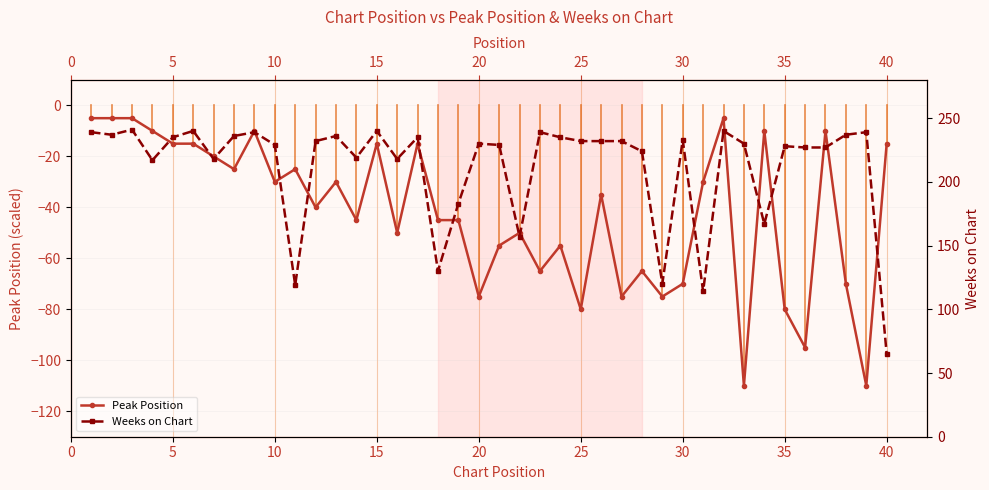

Count the number of categories in the chart.

40